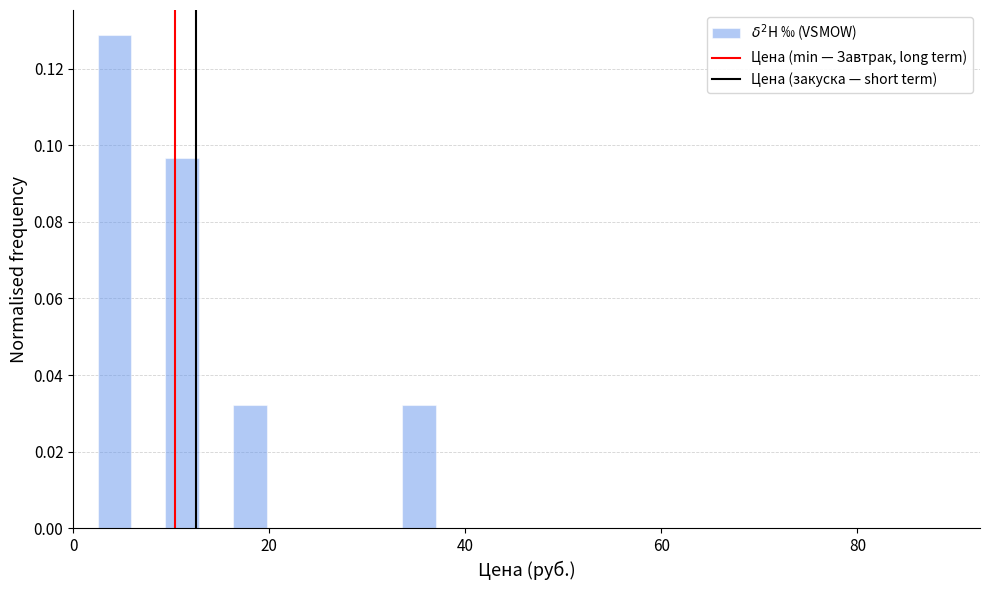

Around what value on the x-axis is the tallest bar? Give the approximate position of its centre, as read against the axis.

4